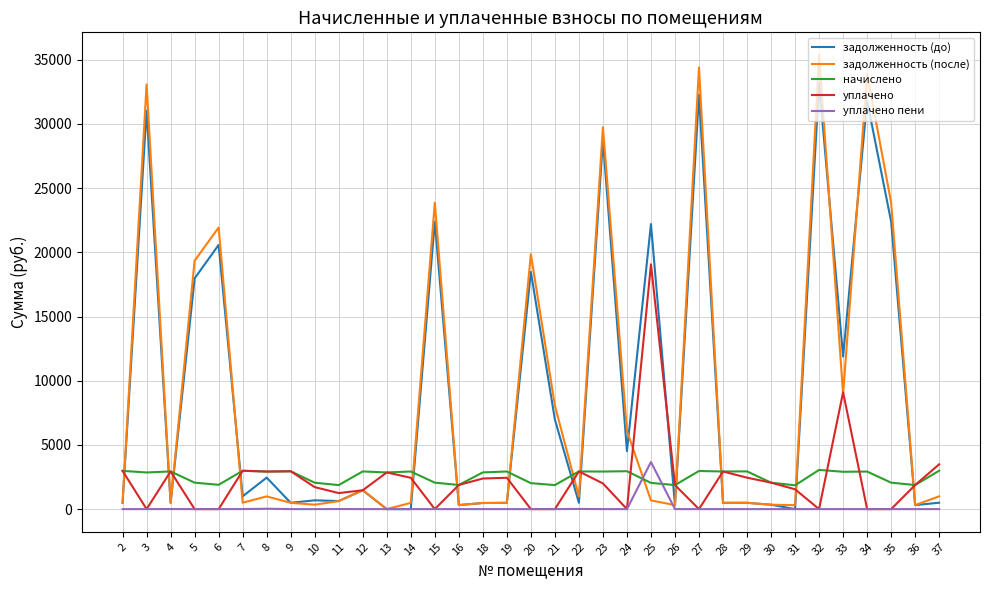

Where is the first local minimum for задолженность (до)?

4